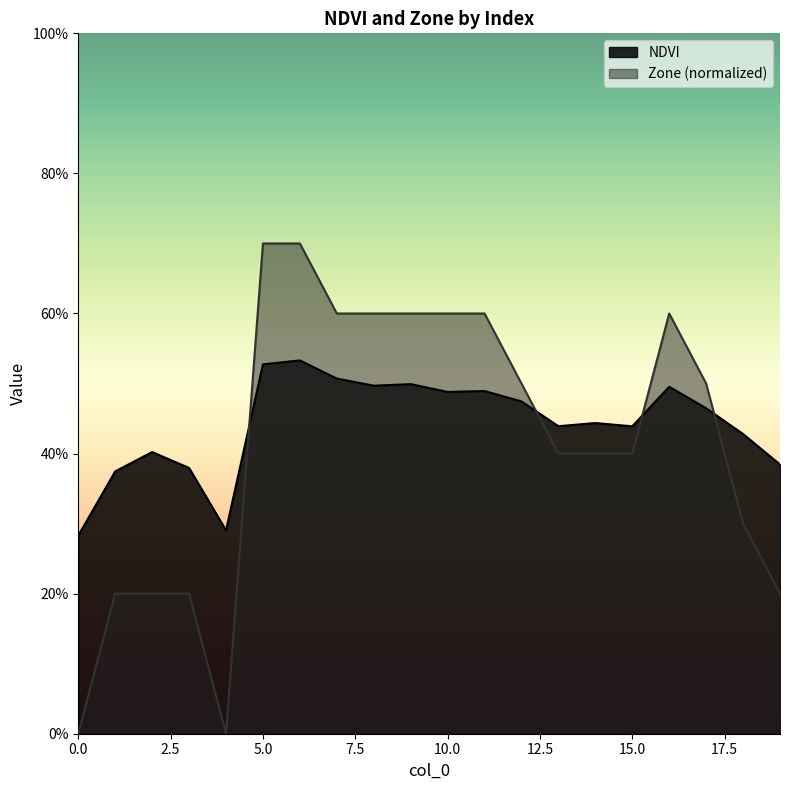

True or false: NDVI has a value of 0.1 at 16.

False